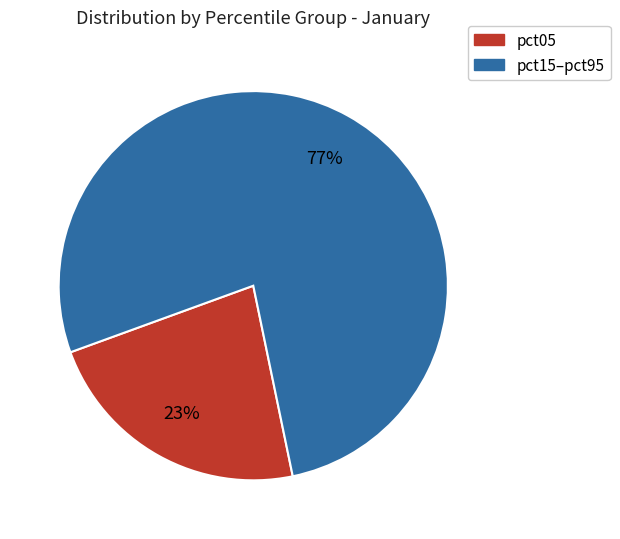

Does any single category account for the majority?

Yes